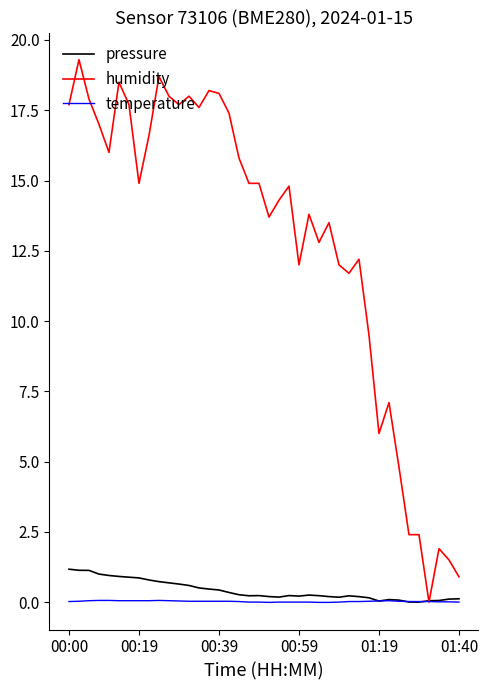

Which series has the largest total across all categories?

humidity